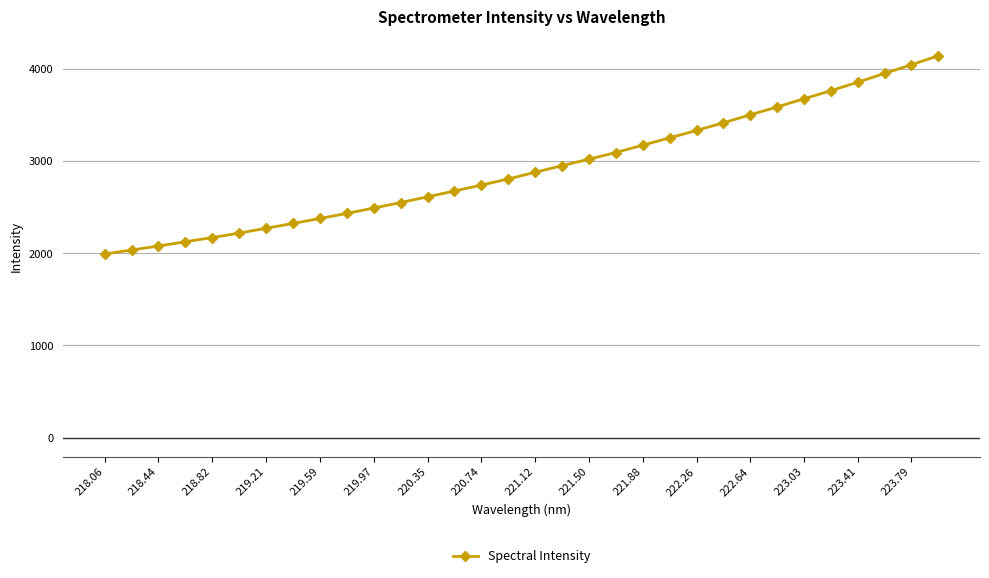

What is the maximum value shown in the chart?

4143.8